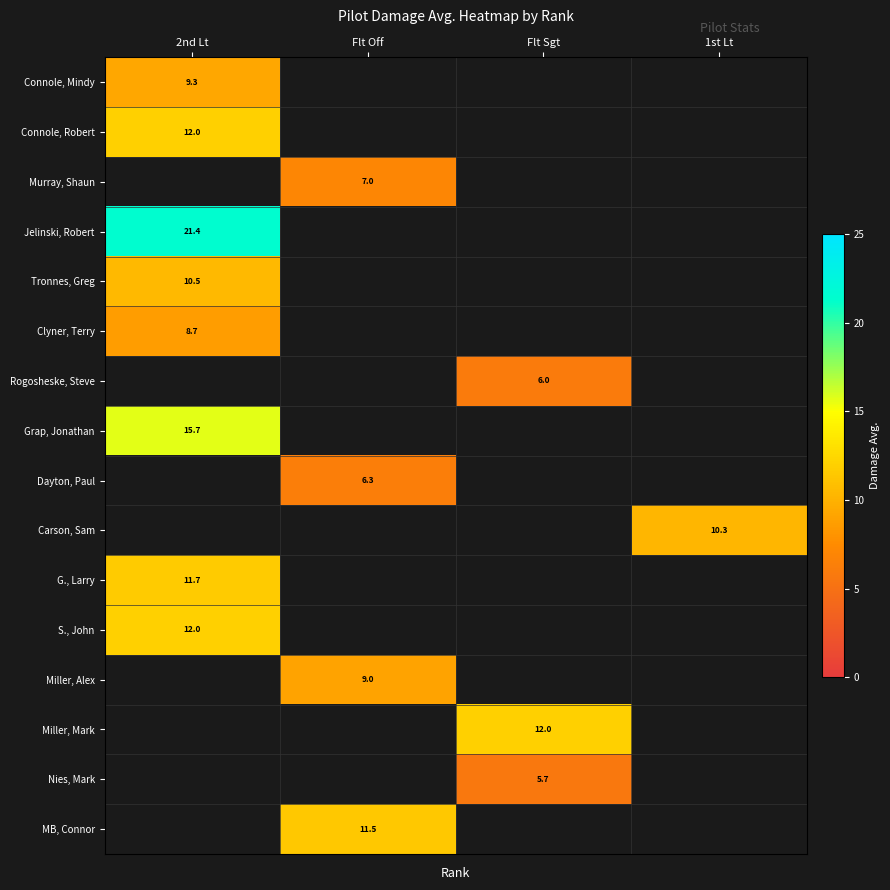

At which label does Jelinski, Robert reach its minimum?

Flt Off